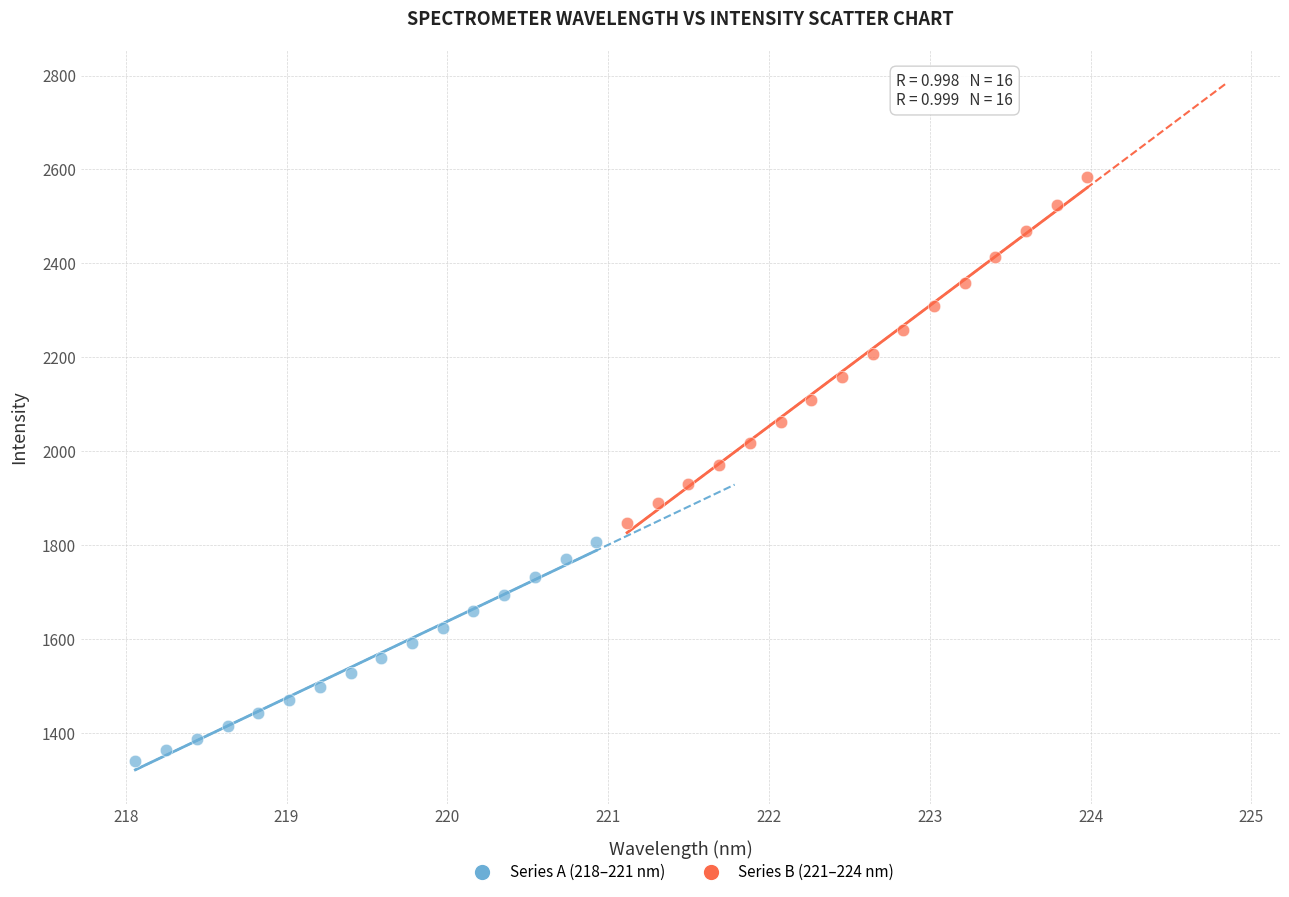

Which series reaches the maximum Y coordinate?

Series B (221–224 nm)